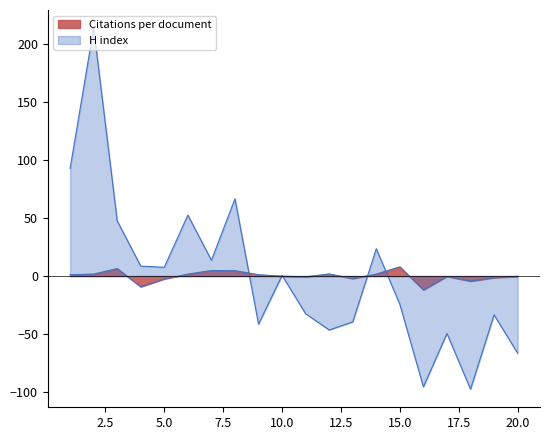

At 2, list the series in order from largest to smallest.

H index, Citations per document